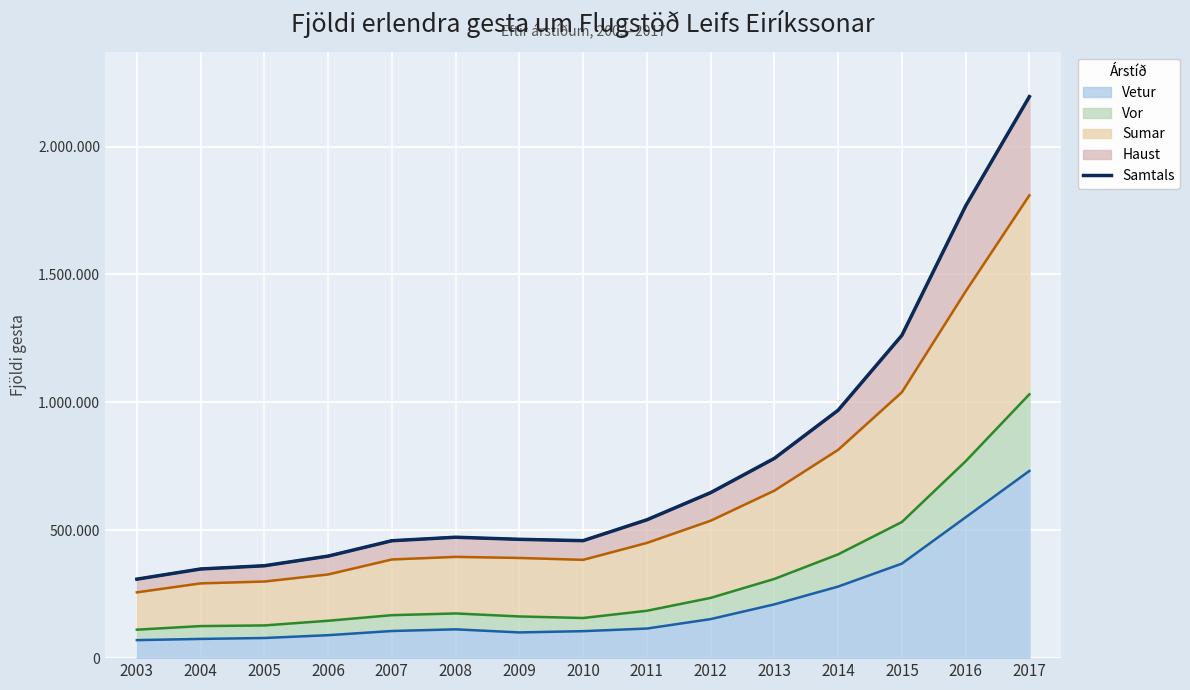

What is the sum of all values?

11435725